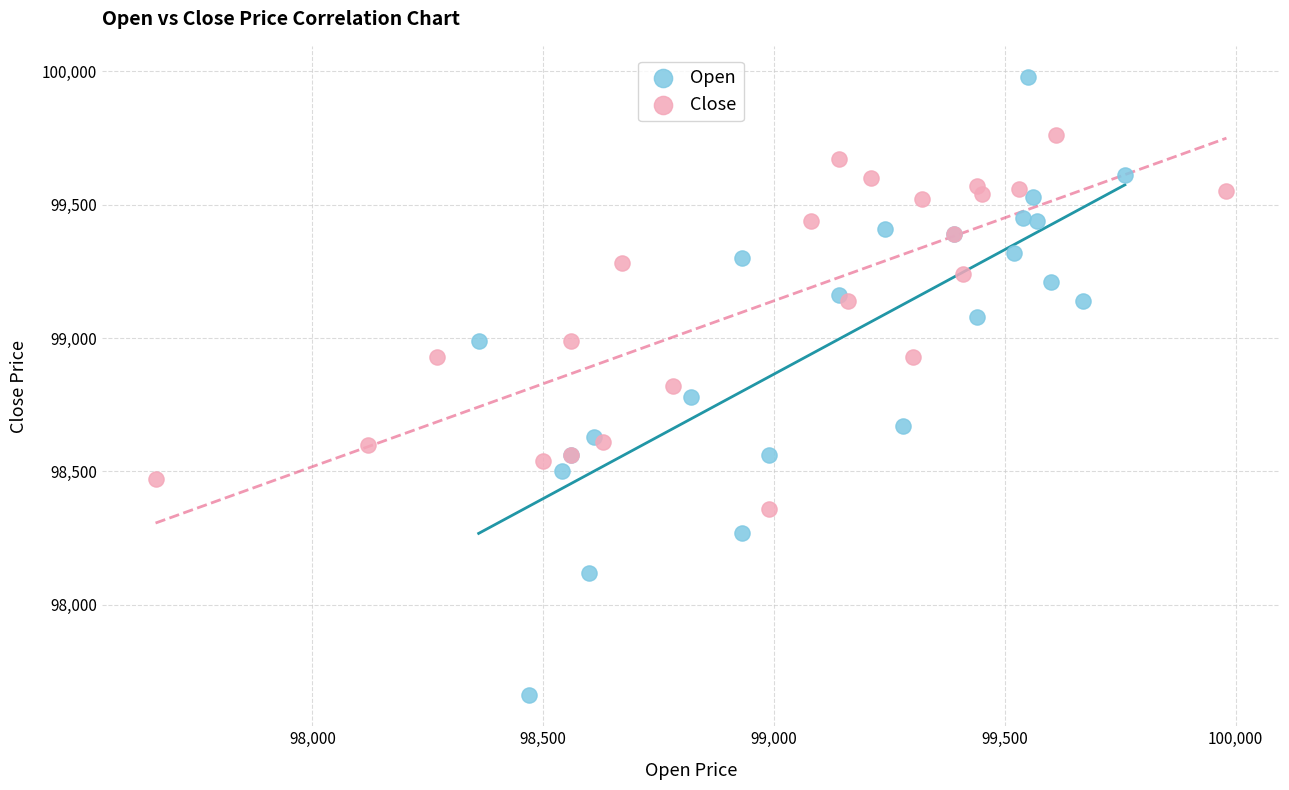

Which series contains the lowest Y value?

Open